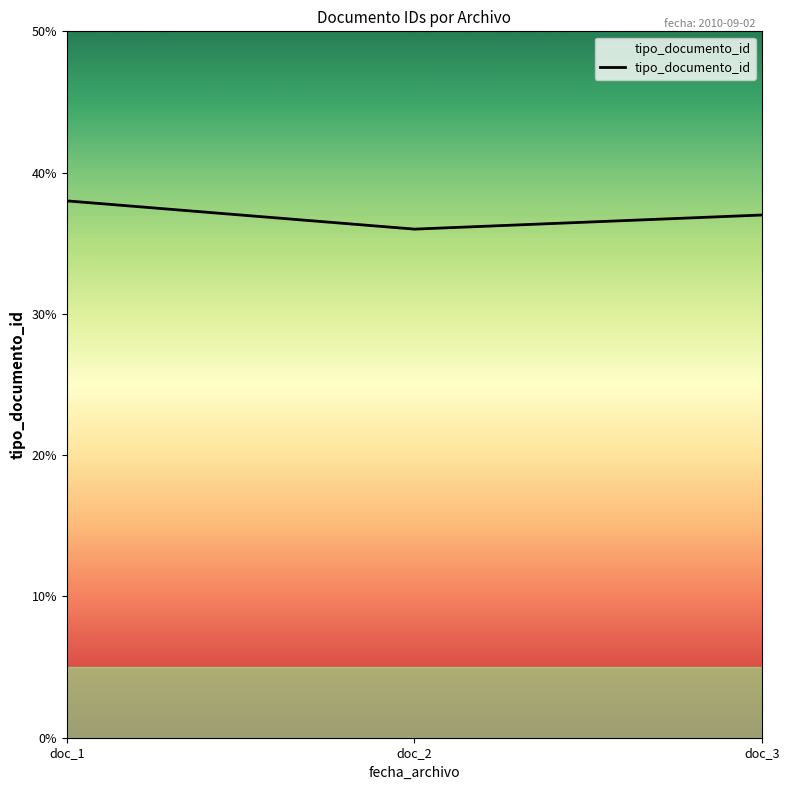

Reading left to right, extract all data points from this chart.

38	36	37